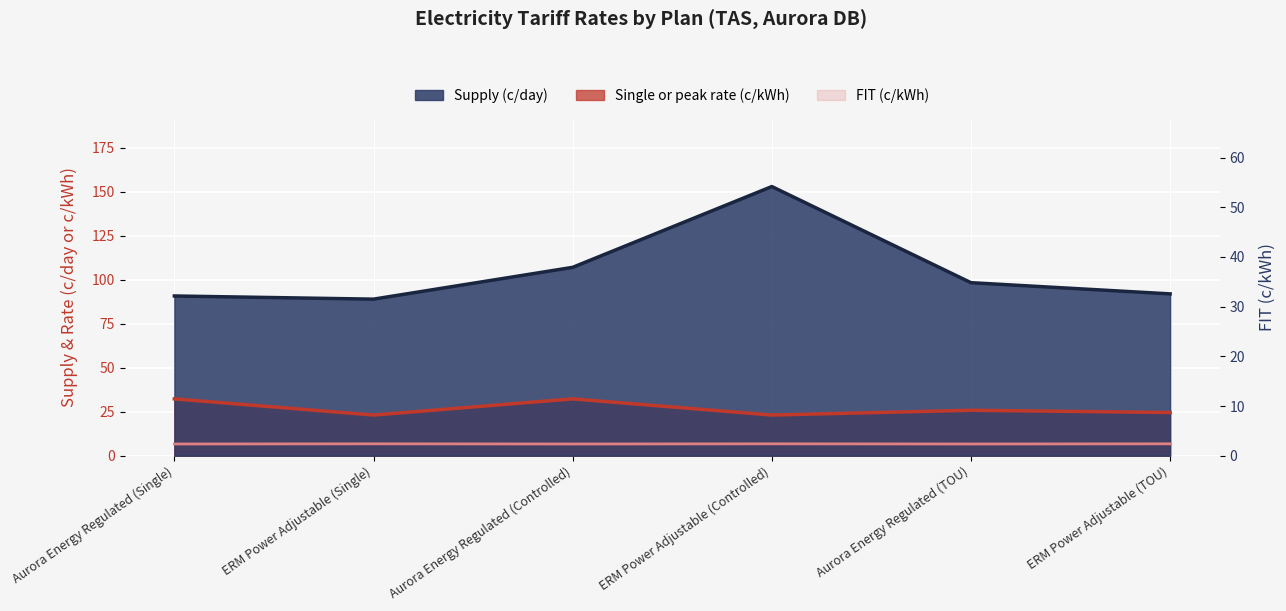

List the labels in order of Single or peak rate (c/kWh) value, largest first.

Aurora Energy Regulated (Single), Aurora Energy Regulated (Controlled), Aurora Energy Regulated (TOU), ERM Power Adjustable (TOU), ERM Power Adjustable (Single), ERM Power Adjustable (Controlled)